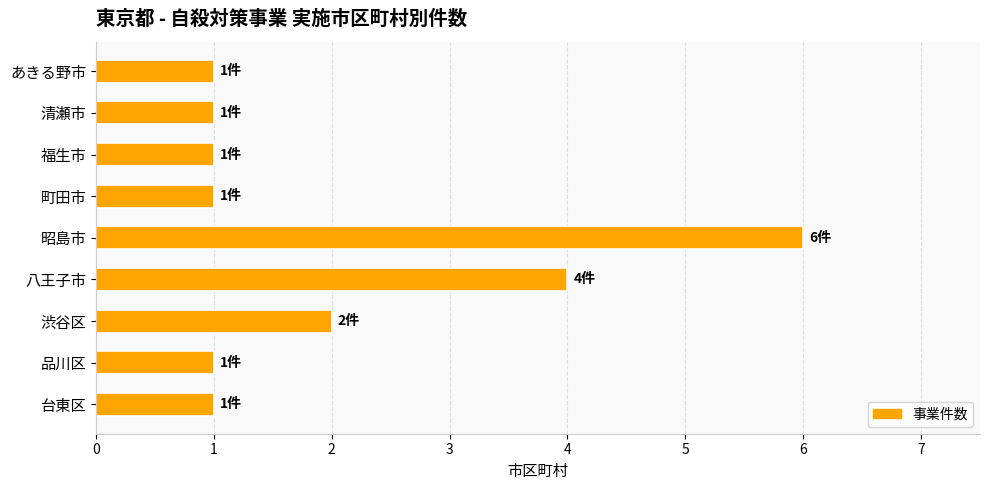

How many categories are shown in the chart?

9